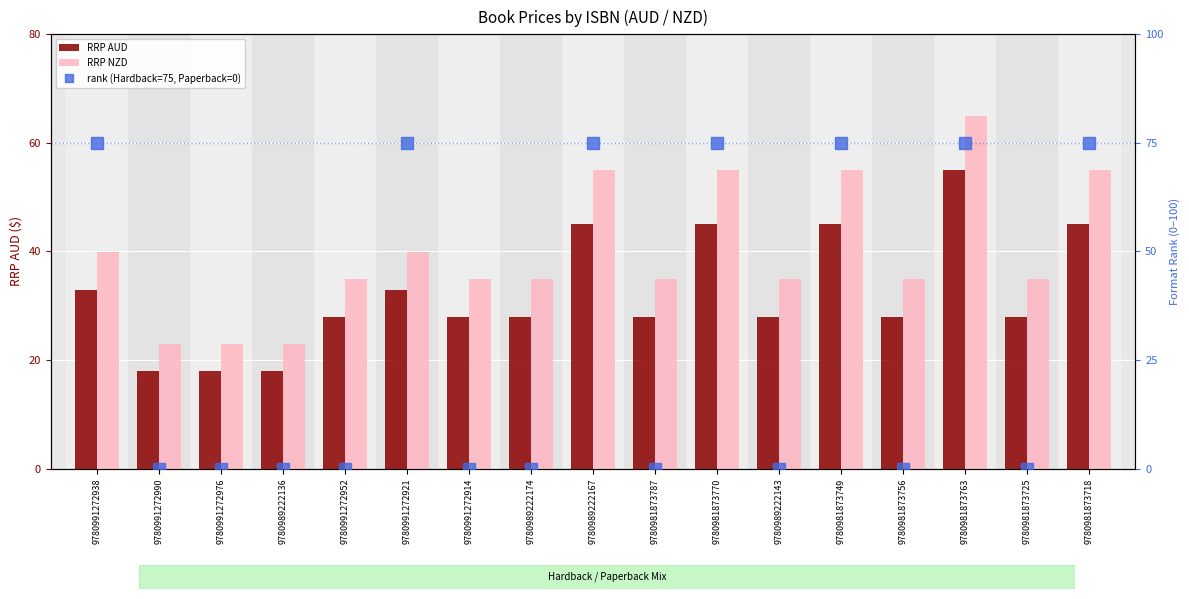

Which category has the lowest value across all series?

9780991272990